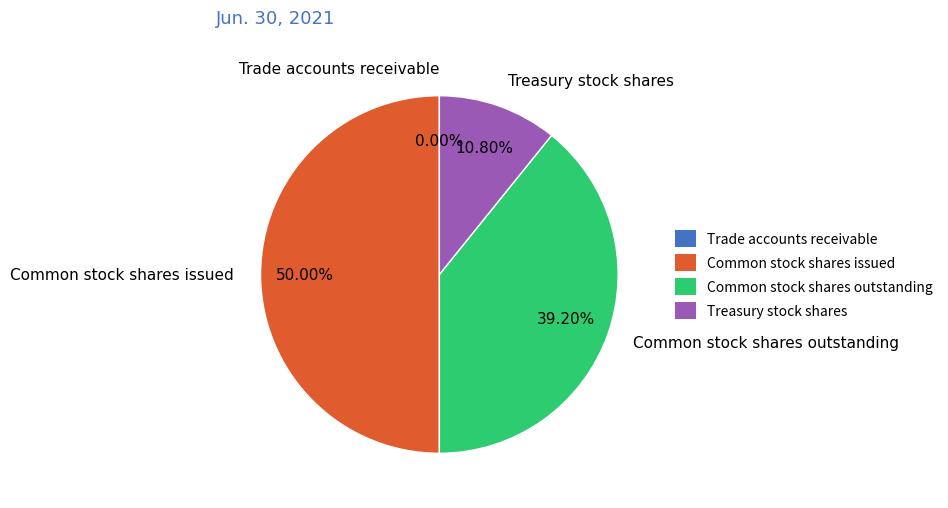

Is the sum of Common stock shares issued and Treasury stock shares greater than half?

Yes